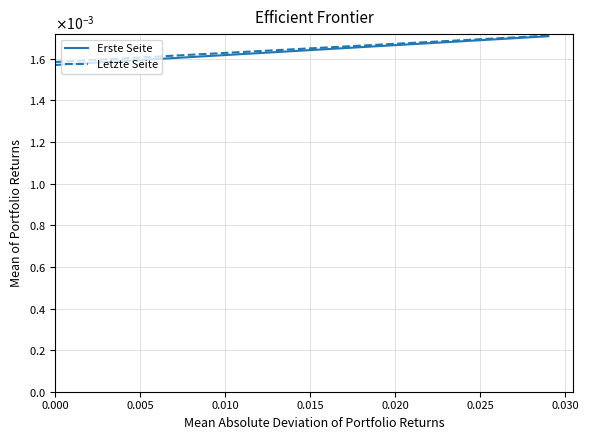

Between 0.000 and 0.005, which series saw the biggest shift?

Erste Seite